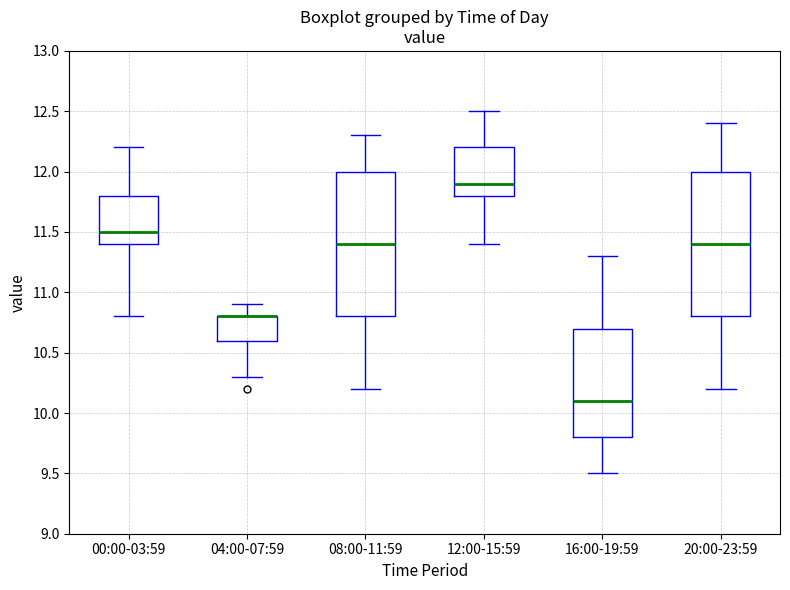

Where does the median line of the box for 16:00-19:59 sit on the y-axis? The values are not printed on the chart, so give them approximately, as read against the axis.

10.1